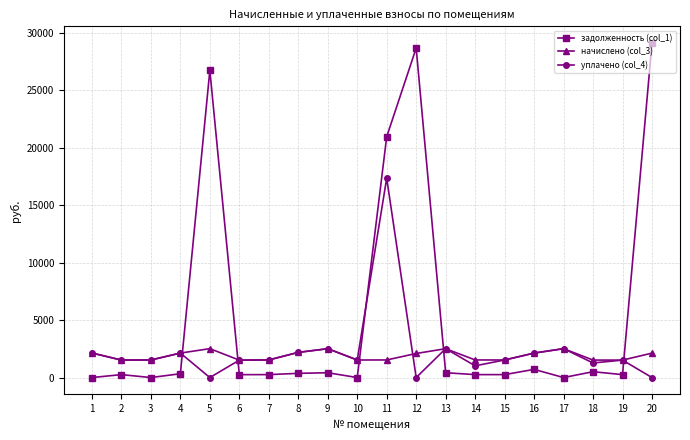

The value of задолженность (col_1) at 14 is 254.9. True or false?

True